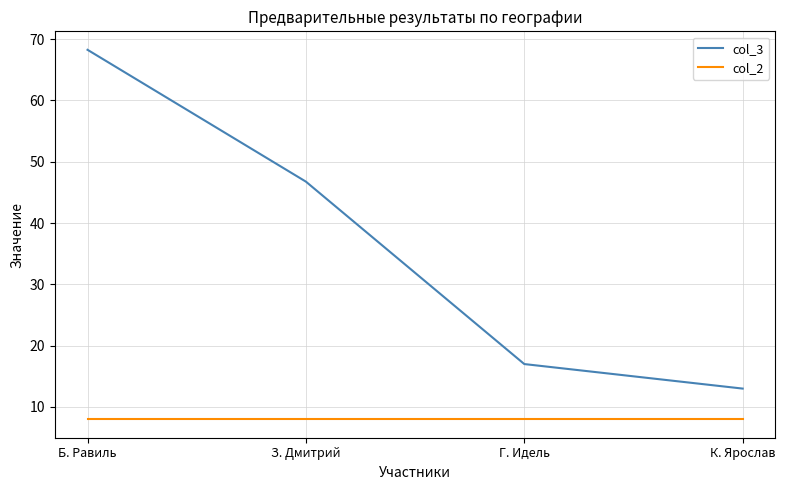

The value of col_2 at Г. Идель is 8.0. True or false?

True